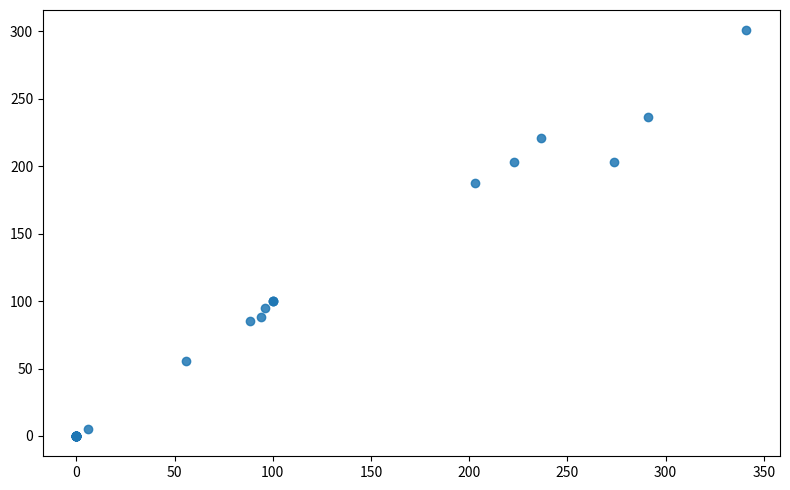

What Y value in the scatter plot is closest to 150?

188.0